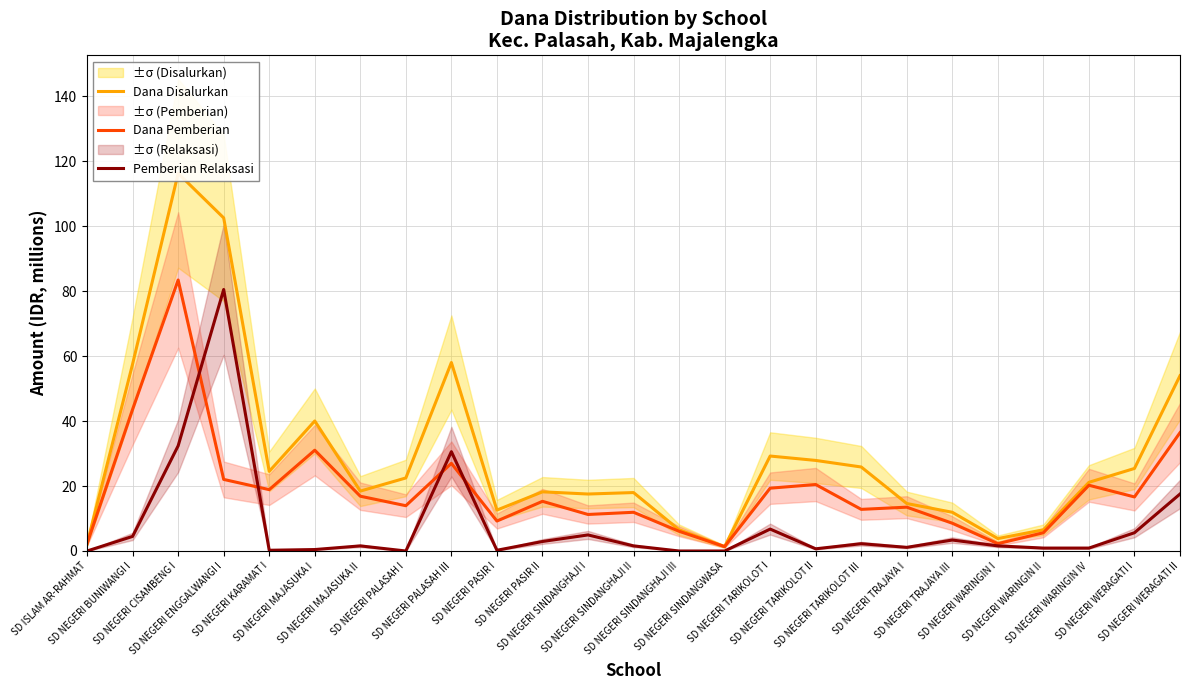

Is the value of Pemberian Relaksasi at SD ISLAM AR-RAHMAT greater than the value of Dana Disalurkan at SD NEGERI PASIR I?

No